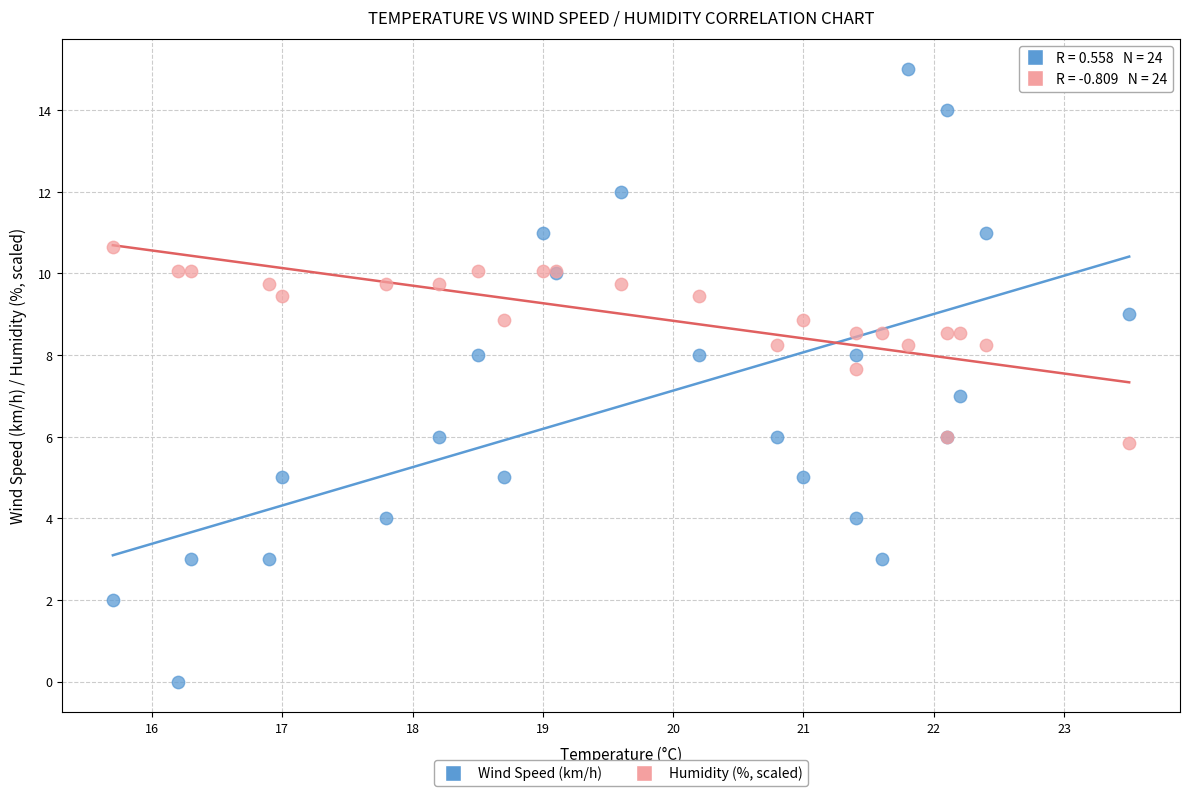

Which series reaches the minimum Y coordinate?

Wind Speed (km/h)